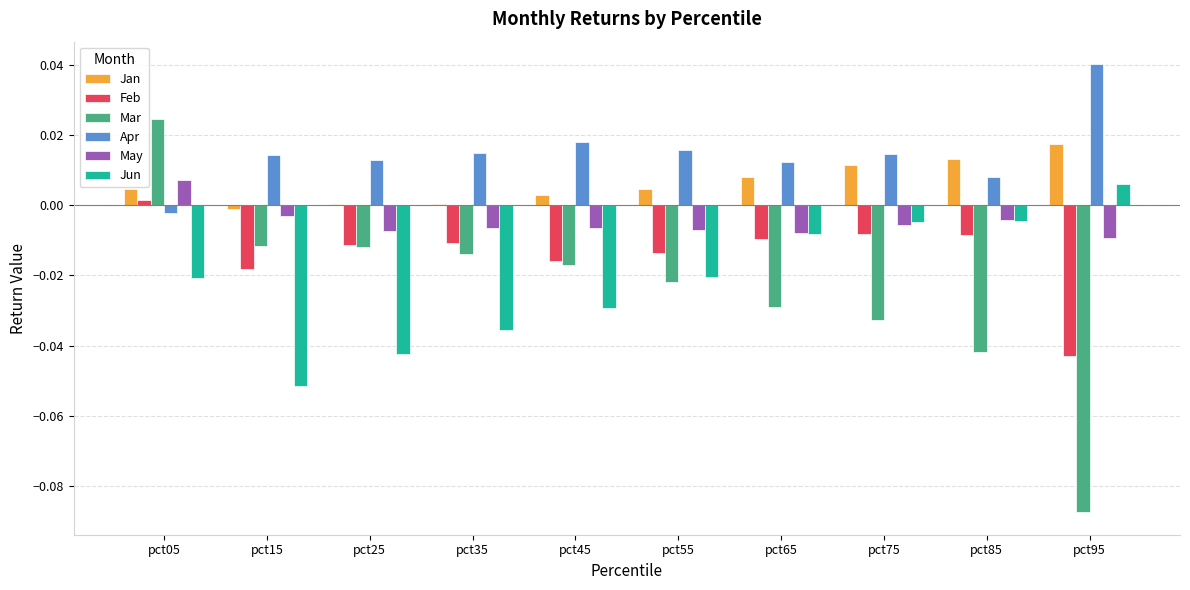

True or false: Apr has a value of 0.0 at pct15.

True